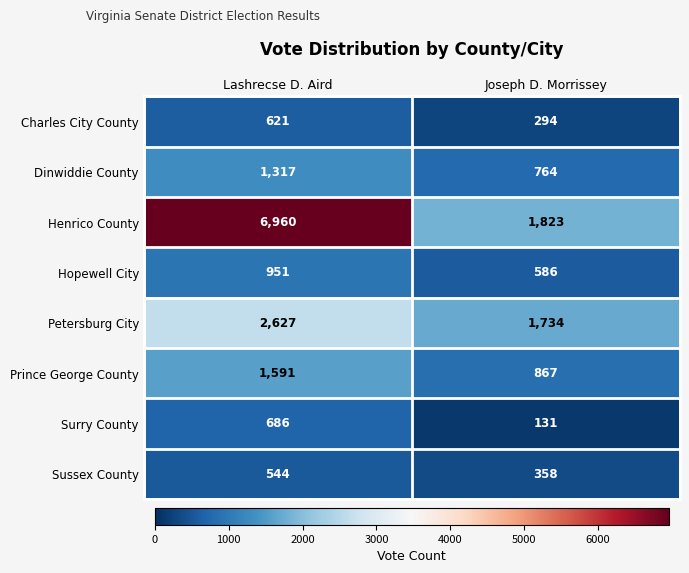

Which series has the largest range (max minus min)?

Henrico County